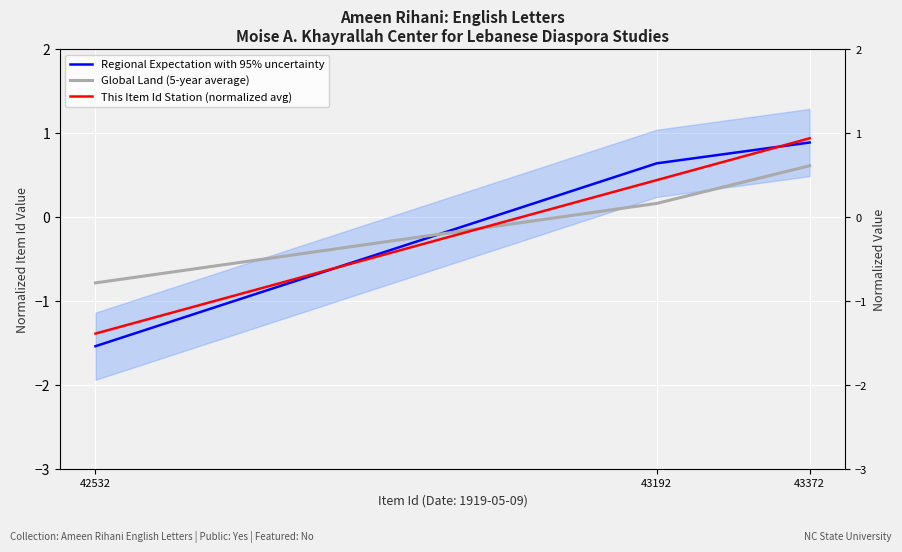

How many data points in Regional Expectation with 95% uncertainty are less than 0?

1